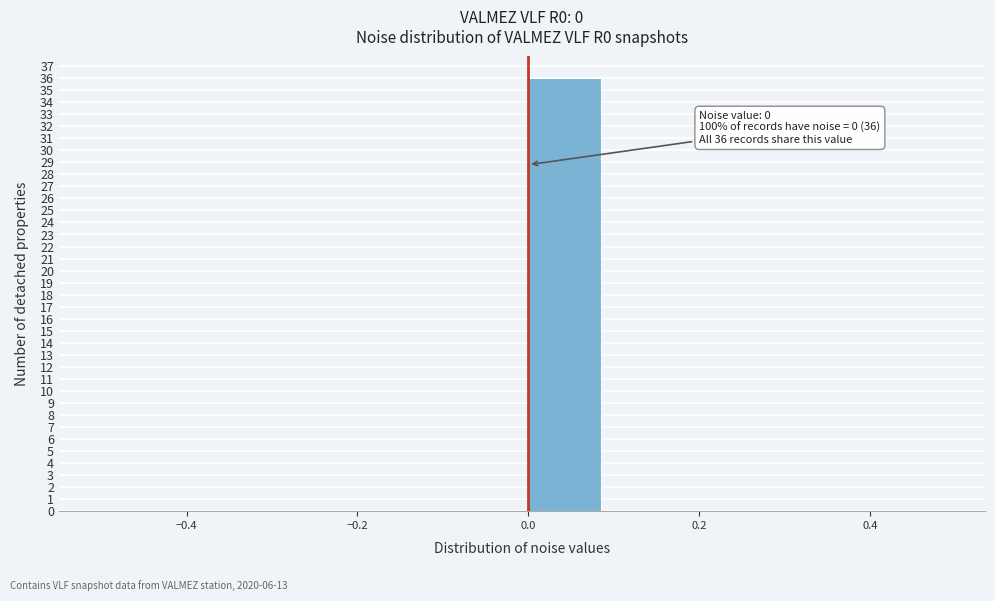

Which range on the x-axis has the tallest bar?

0.0 to 0.1